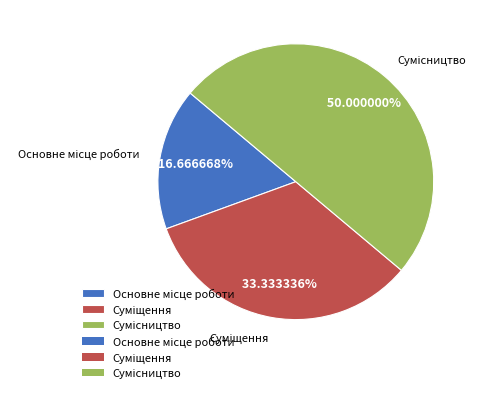

How many segments does this pie chart have?

3